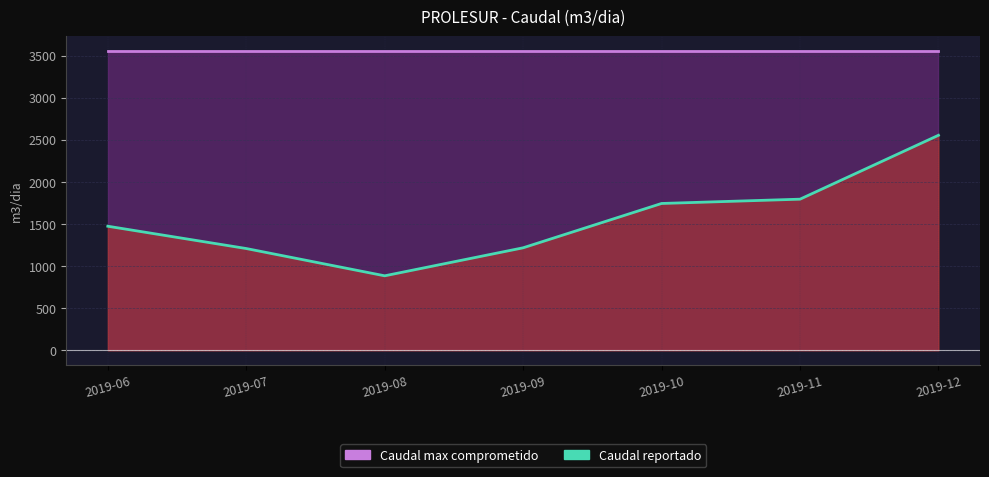

The chart shows a value of 2553.2 at 2019-12. True or false?

True